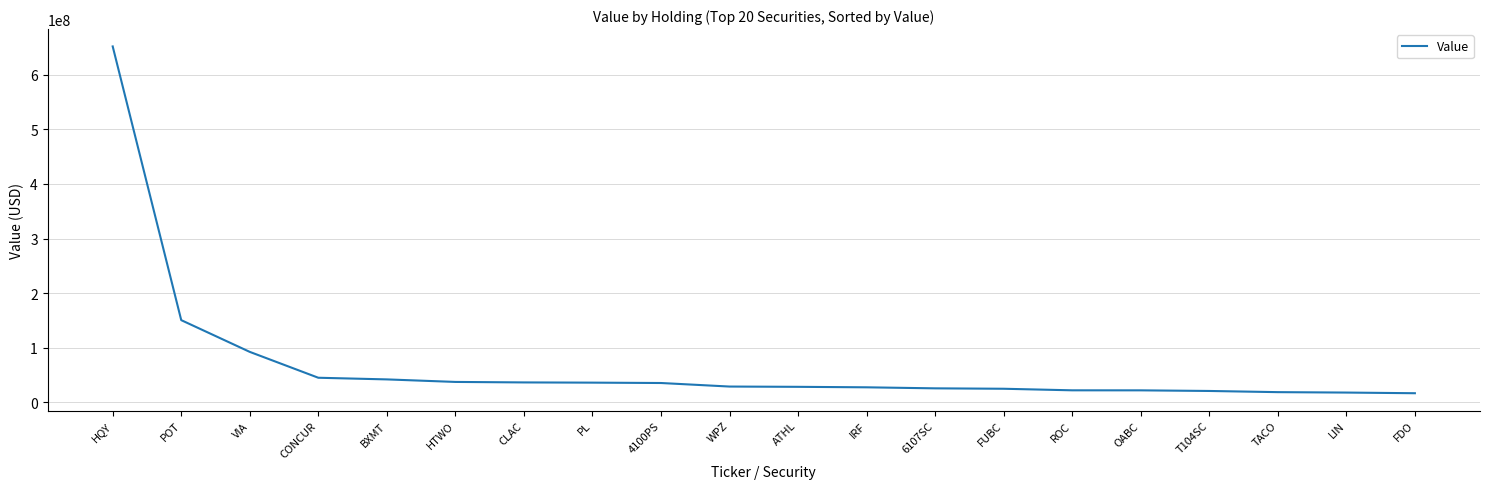

What is the greatest value displayed?

651912000